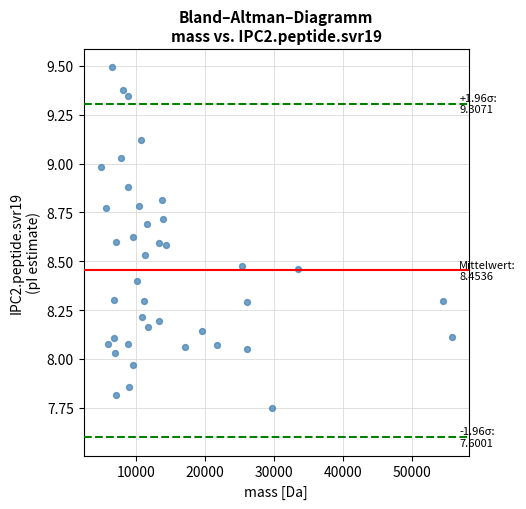

What is the range of X values (max minus min)?

50778.7